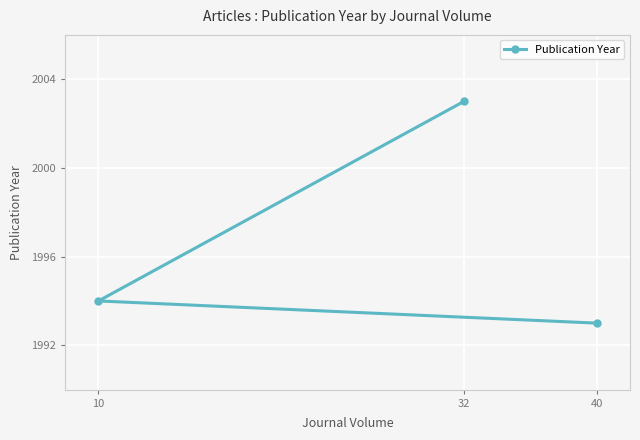

What is the difference between the second highest and minimum values?

1